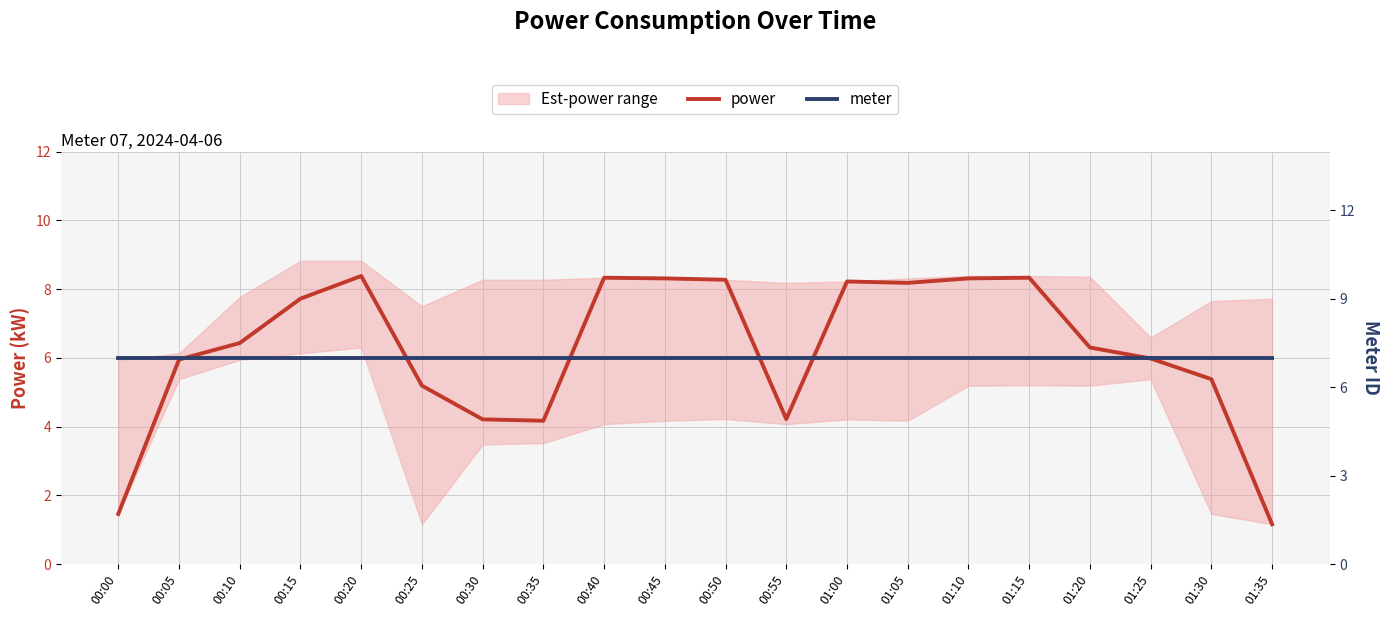

List the labels in order of power value, largest first.

00:20, 00:40, 01:15, 00:45, 01:10, 00:50, 01:00, 01:05, 00:15, 00:10, 01:20, 01:25, 00:05, 01:30, 00:25, 00:55, 00:30, 00:35, 00:00, 01:35